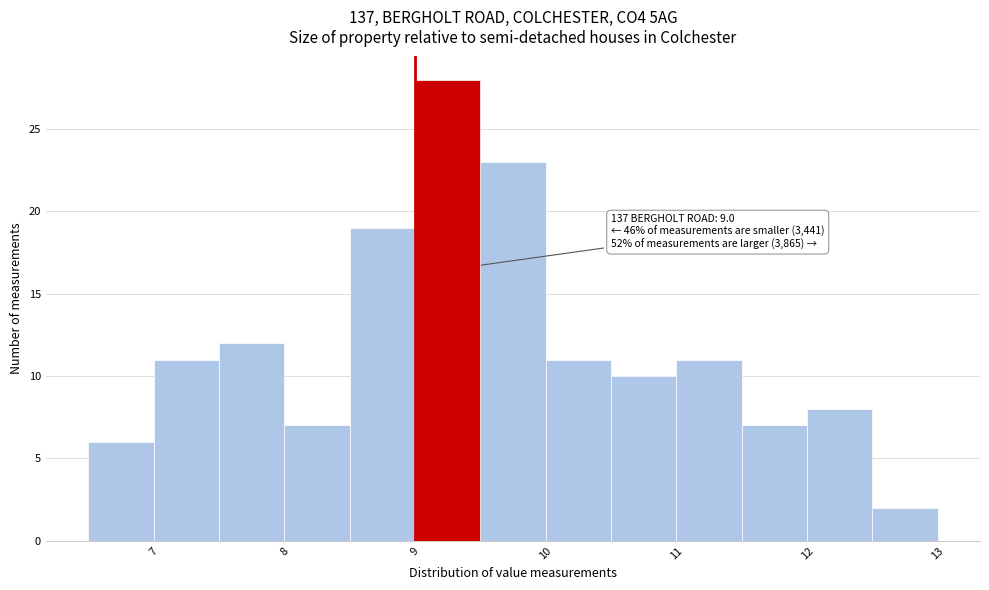

Over which range of the x-axis is the bar tallest?

9.0 to 9.5